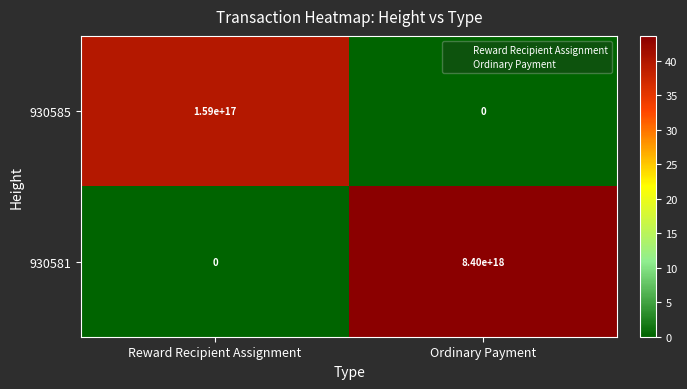

At Ordinary Payment, list the series in order from smallest to largest.

930585, 930581